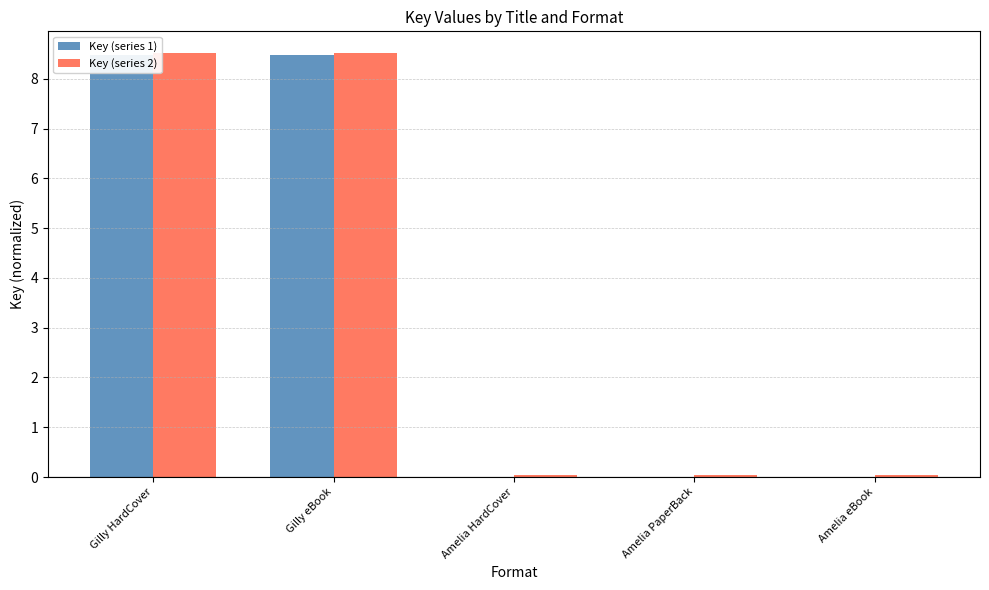

Which series changed the most between Gilly eBook and Amelia HardCover?

Key (series 1)